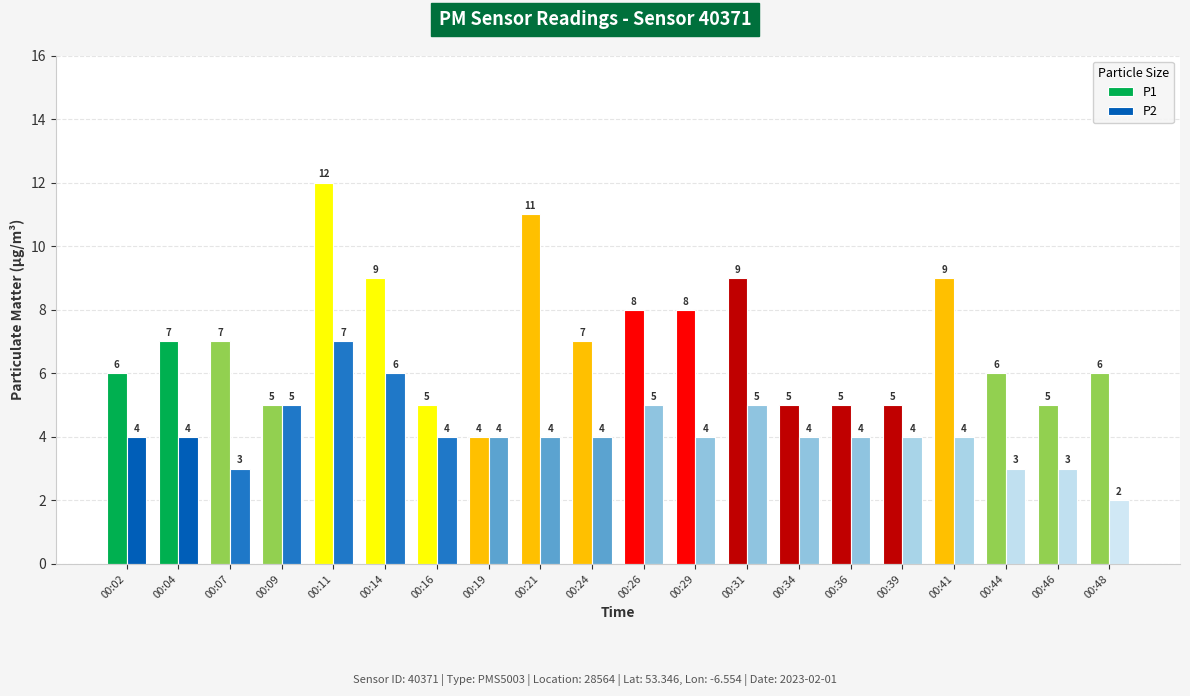

What is the approximate value of P2 at 00:11?

7